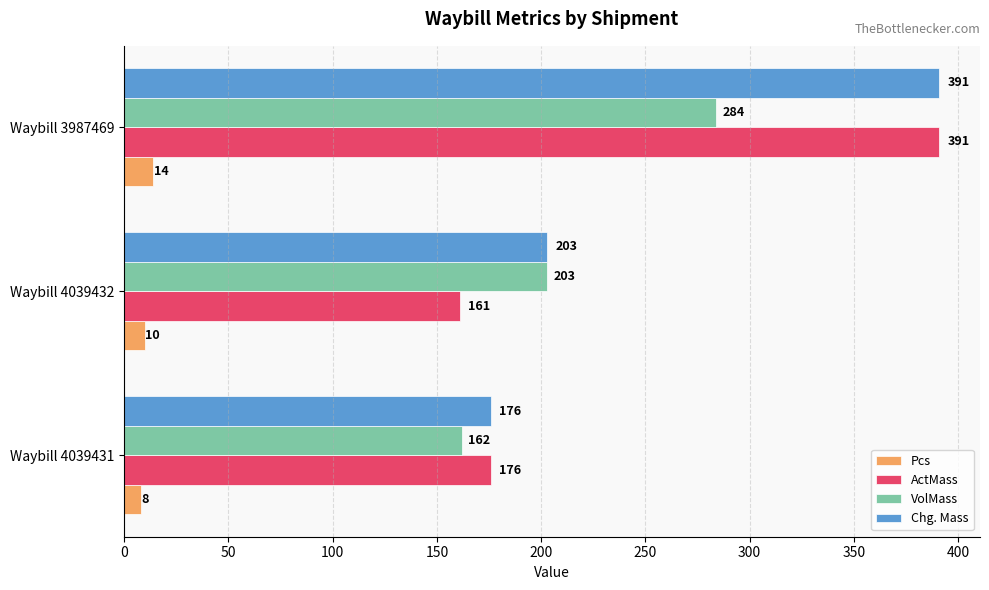

Which series has the largest range (max minus min)?

ActMass